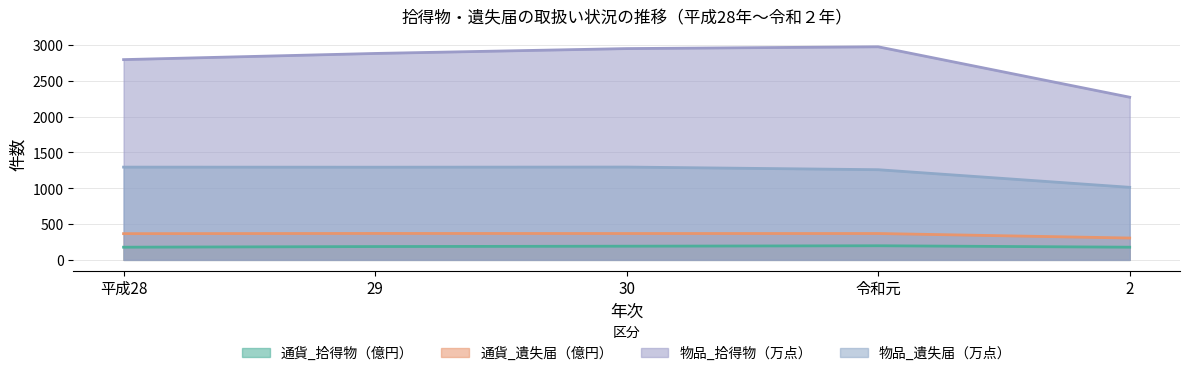

Is it true that 物品_拾得物（万点） equals 1408 at 2?

False